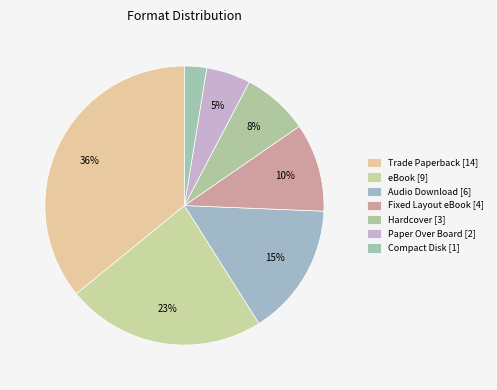

Which has a higher value, Audio Download or Fixed Layout eBook?

Audio Download